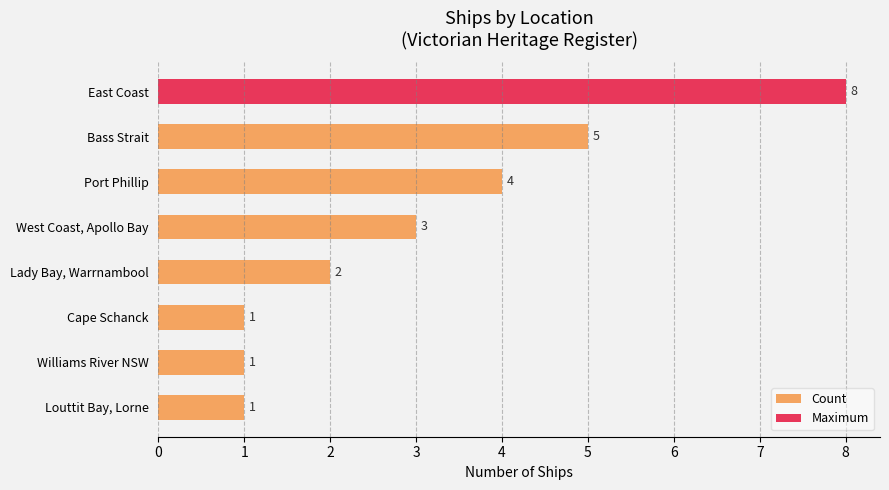

What is the average value?

3